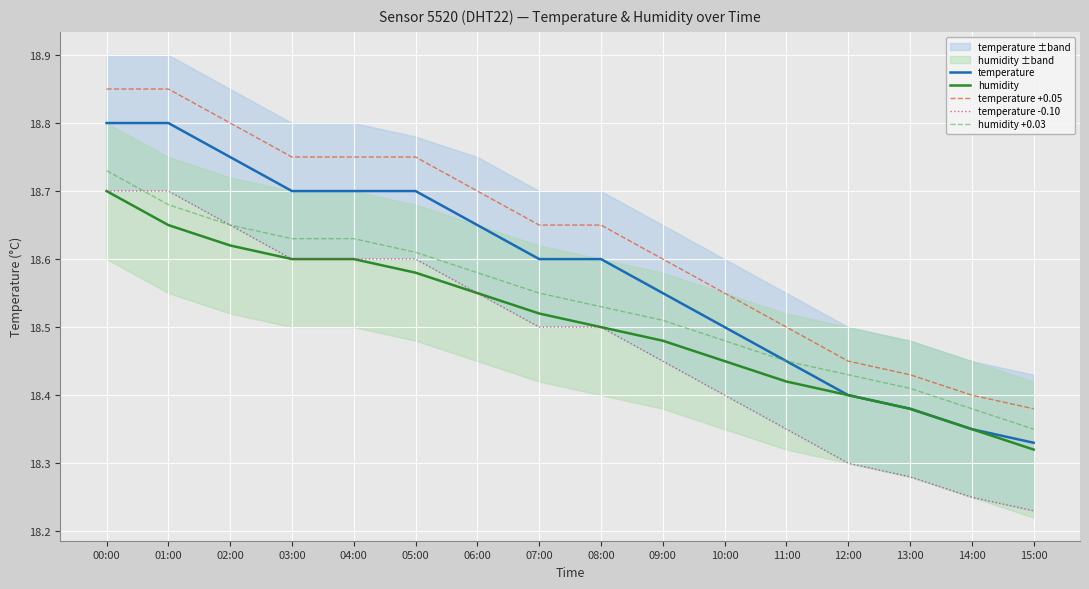

Reading left to right, transcribe all the data shown in this chart.

temperature: 18.8	18.8	18.8	18.7	18.7	18.7	18.6	18.6	18.6	18.6	18.5	18.4	18.4	18.4	18.4	18.3
humidity: 18.7	18.7	18.6	18.6	18.6	18.6	18.6	18.5	18.5	18.5	18.5	18.4	18.4	18.4	18.4	18.3
temperature +0.05: 18.9	18.9	18.8	18.8	18.8	18.8	18.7	18.7	18.7	18.6	18.6	18.5	18.4	18.4	18.4	18.4
temperature -0.10: 18.7	18.7	18.6	18.6	18.6	18.6	18.5	18.5	18.5	18.4	18.4	18.3	18.3	18.3	18.2	18.2
humidity +0.03: 18.7	18.7	18.7	18.6	18.6	18.6	18.6	18.6	18.5	18.5	18.5	18.5	18.4	18.4	18.4	18.4